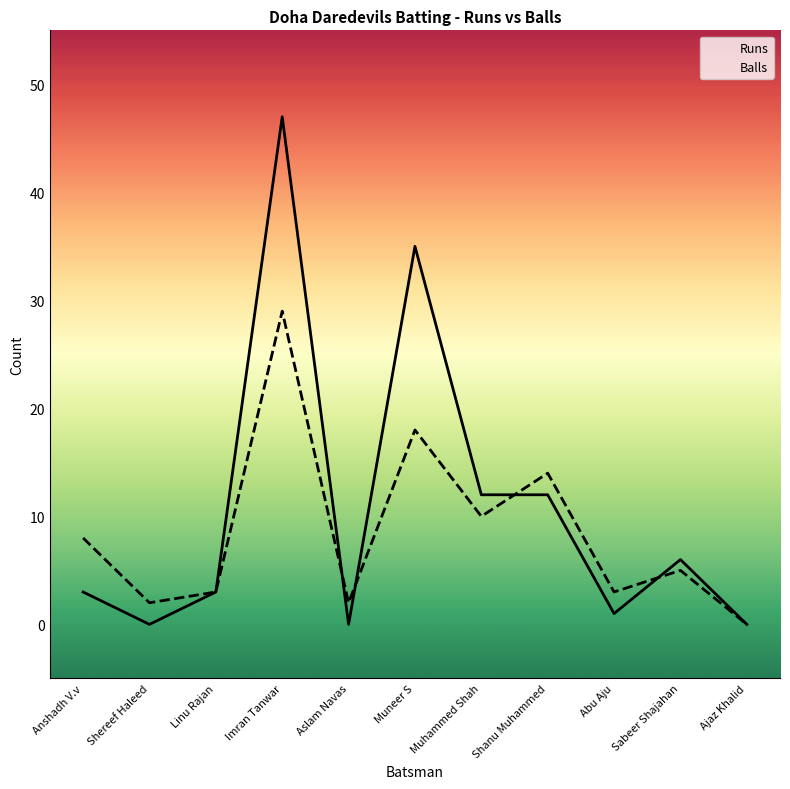

True or false: Balls has a value of 46 at Imran Tanwar.

False